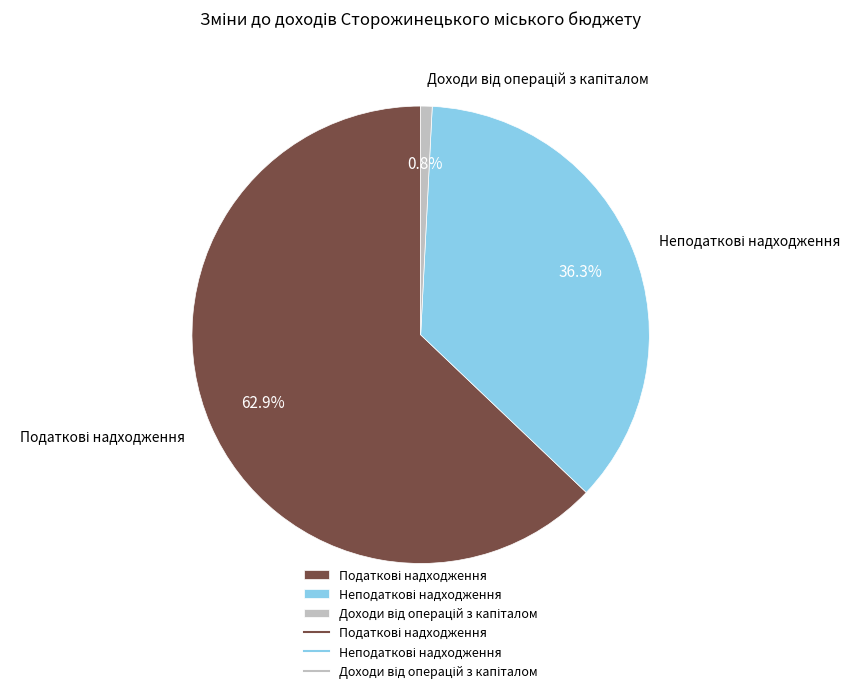

Is there a majority slice in this chart?

Yes